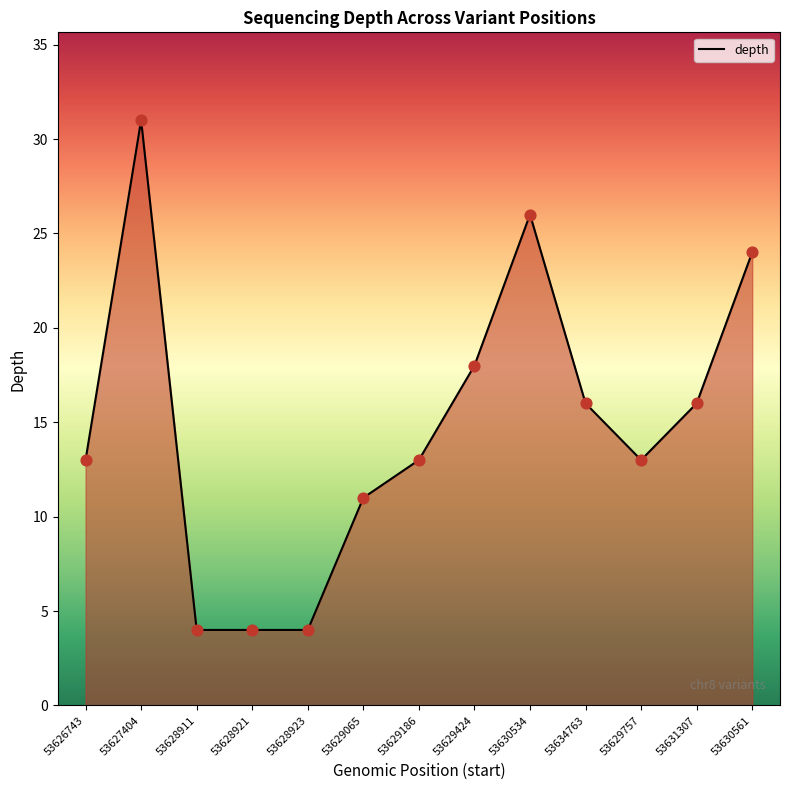

What is the change in value from 53630534 to 53634763?

-10